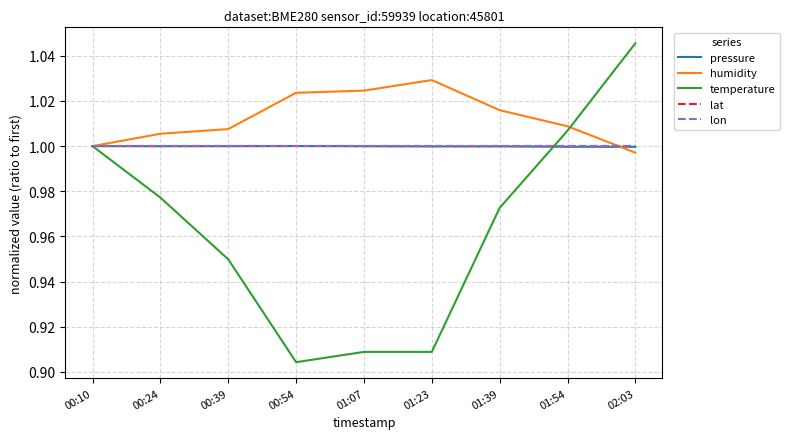

Does the chart display data point markers on the line(s)?

No